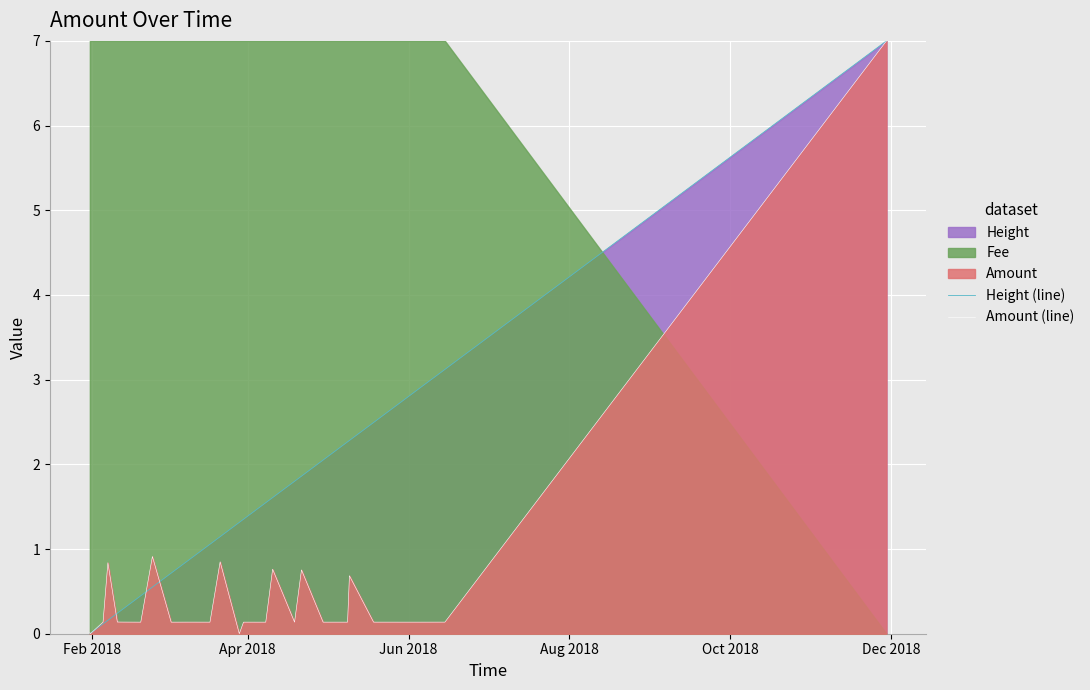

What is the highest value of the Height (line) series?

7.0